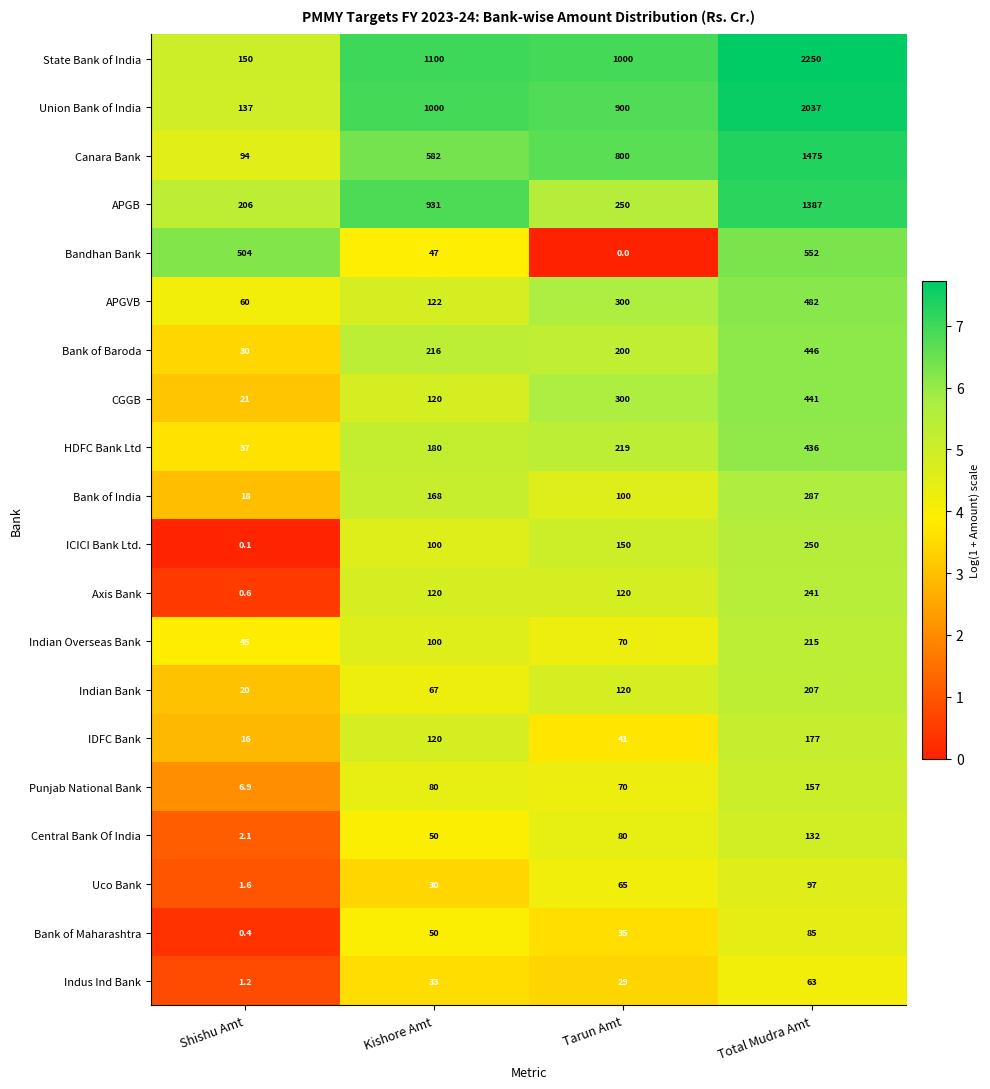

At which category does the chart reach its minimum across all series?

Tarun Amt